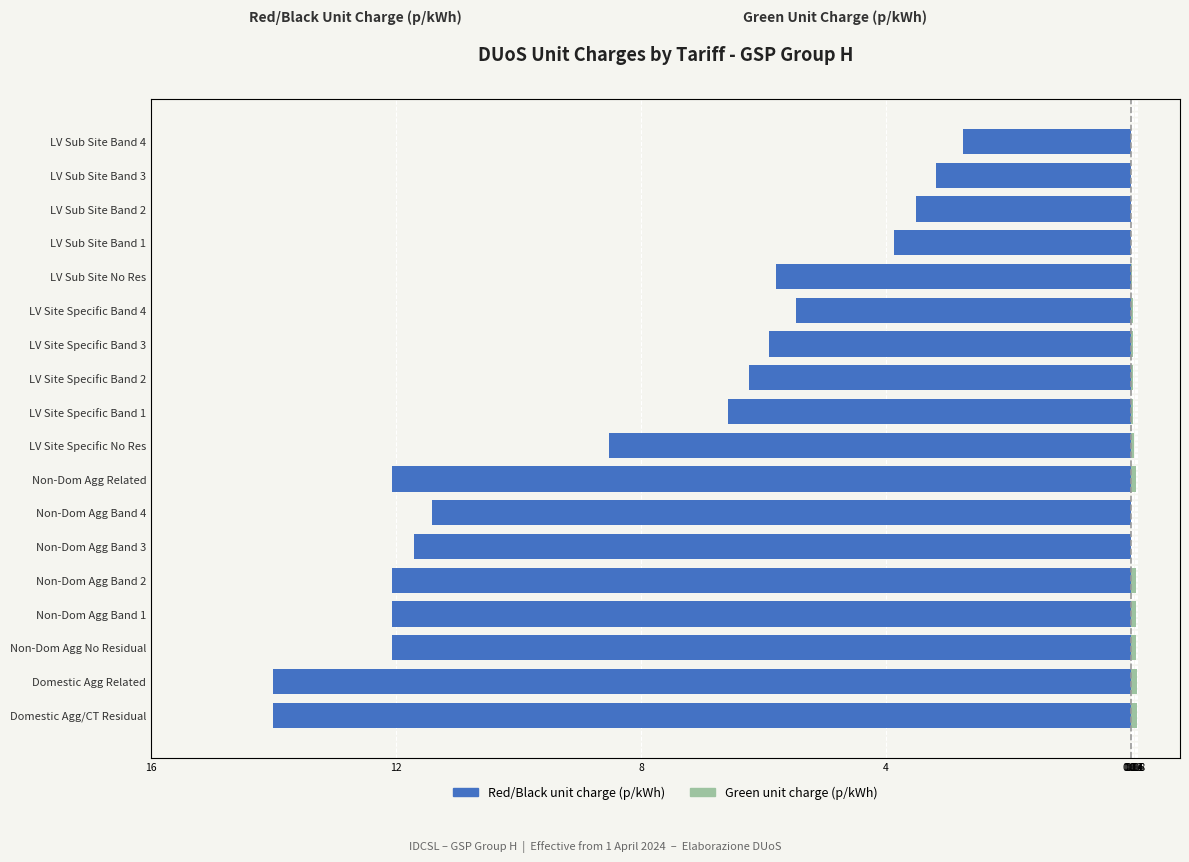

How many positive values does the Green unit charge (p/kWh) series have?

12